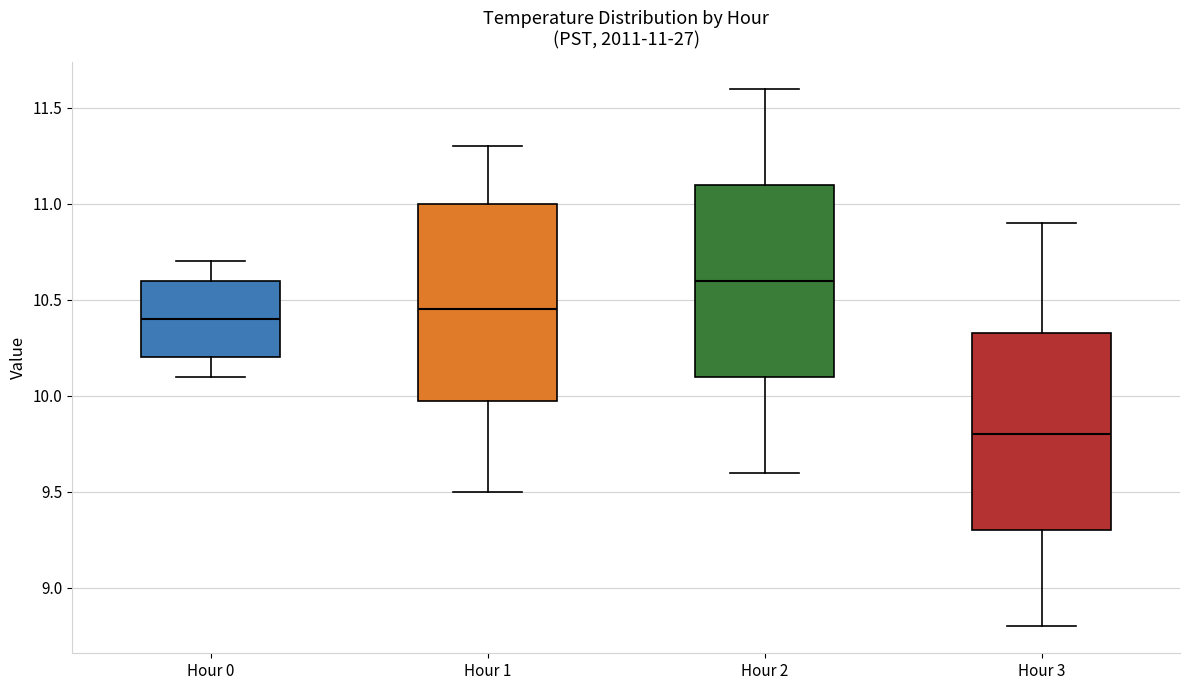

Which box's median line is the highest?

Hour 2